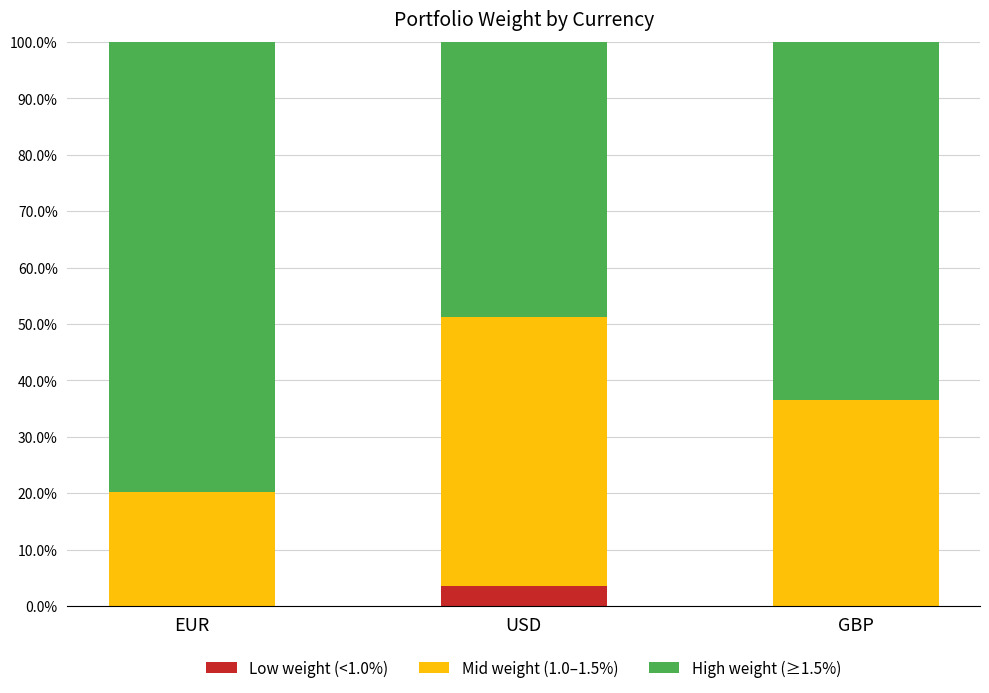

At which label does Low weight (<1.0%) reach its peak?

USD